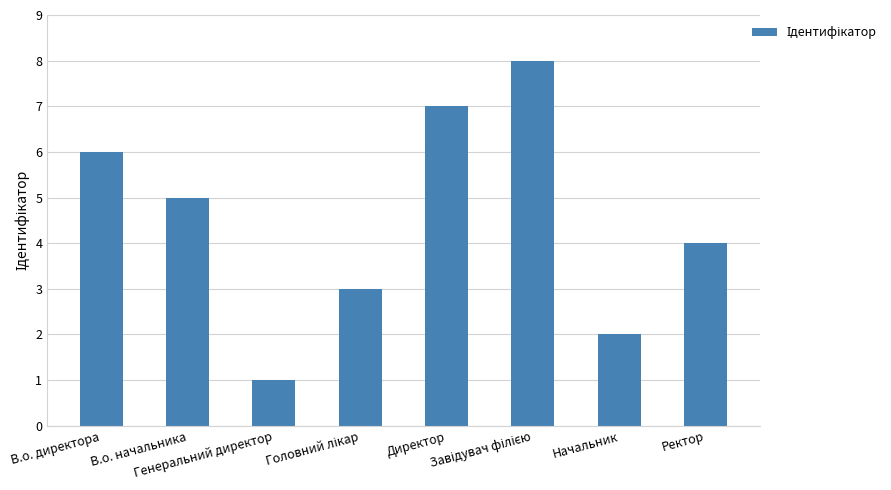

How many bars are there in total?

8